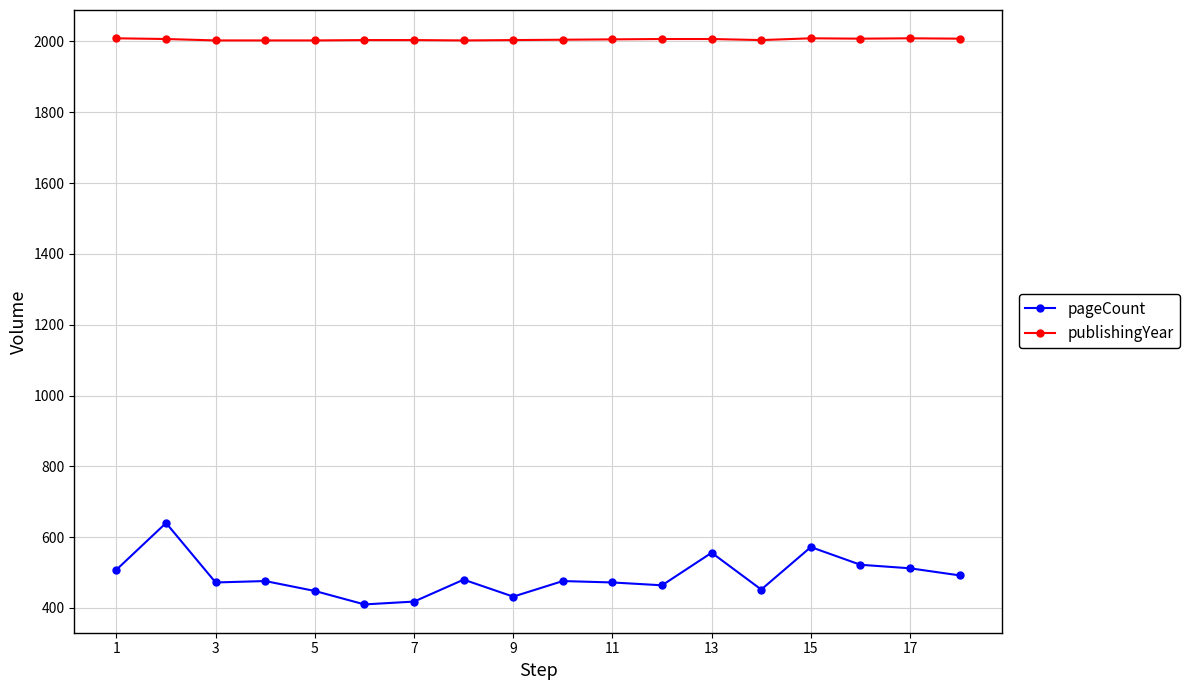

What is the lowest value of the pageCount series?

410